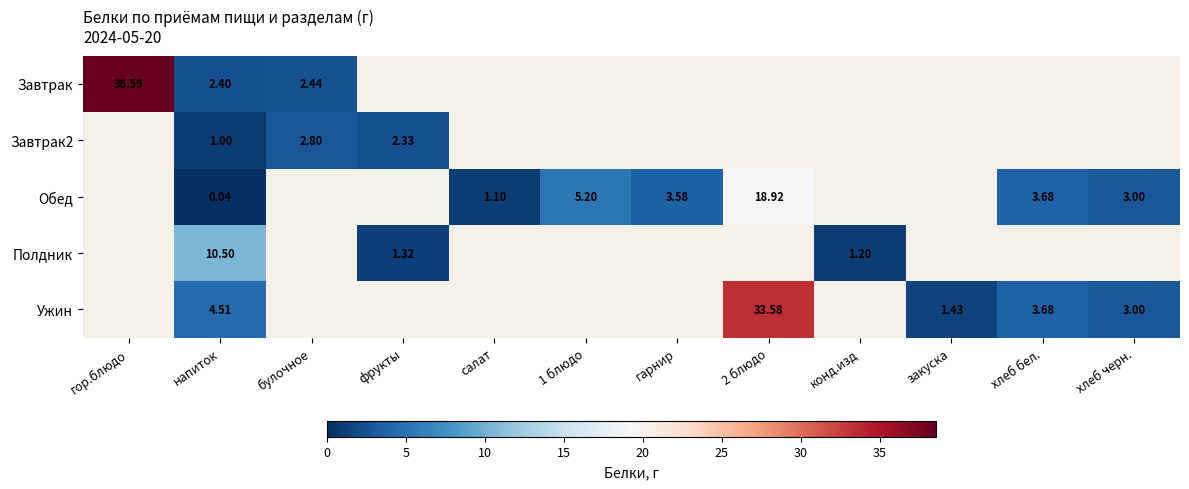

Is the value of Полдник at конд.изд greater than the value of Обед at салат?

Yes